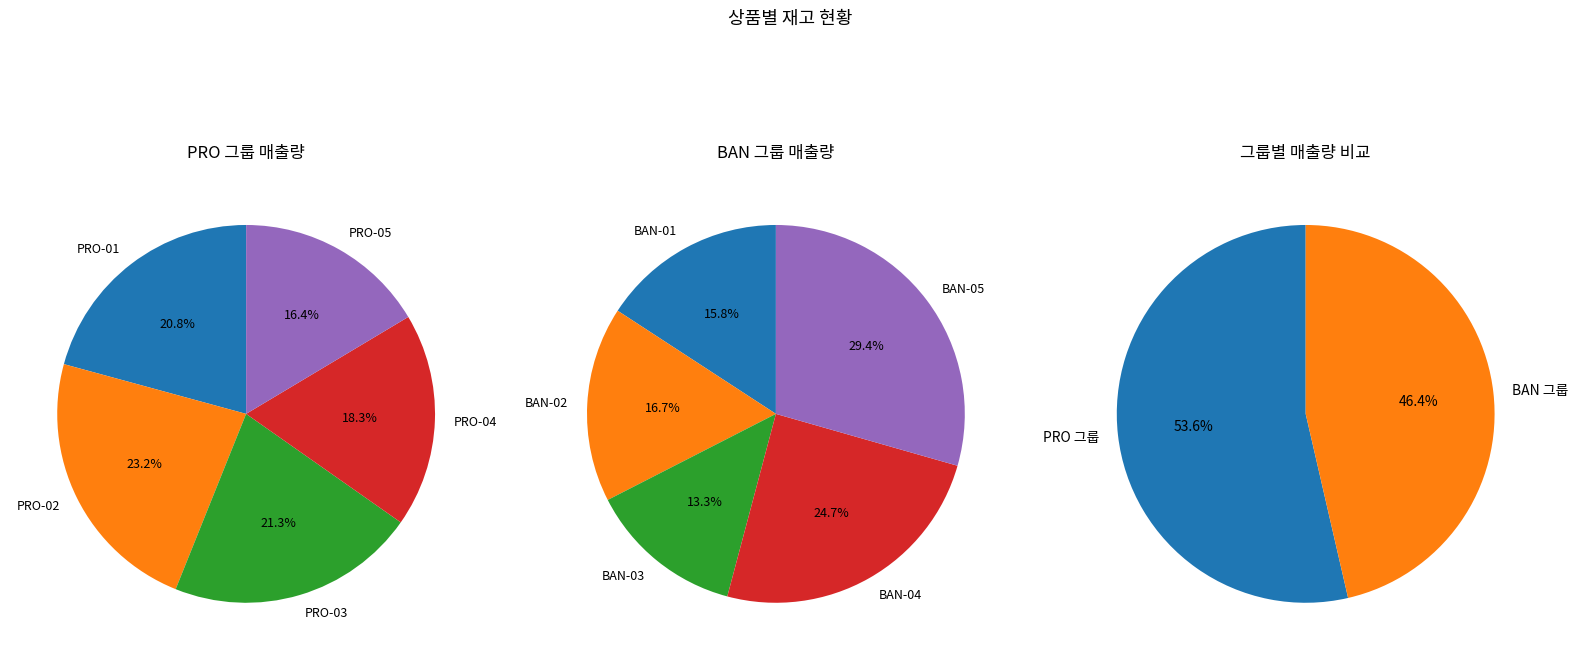

Between 0 and 3, which series saw the biggest shift?

BAN